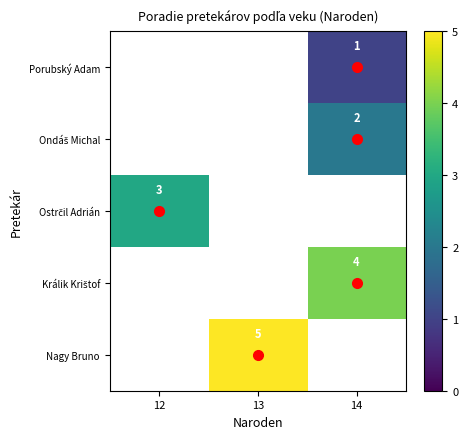

True or false: Nagy Bruno has a value of 8 at 13.

False